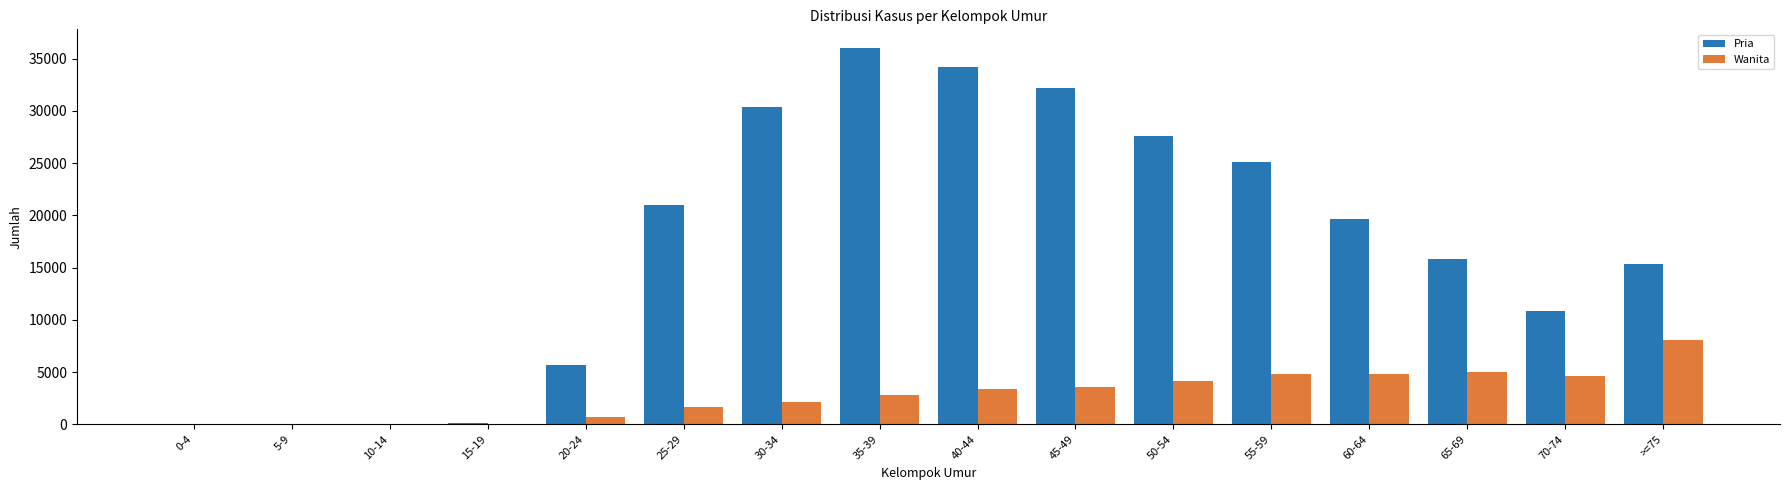

What is the maximum value shown in the chart?

36010